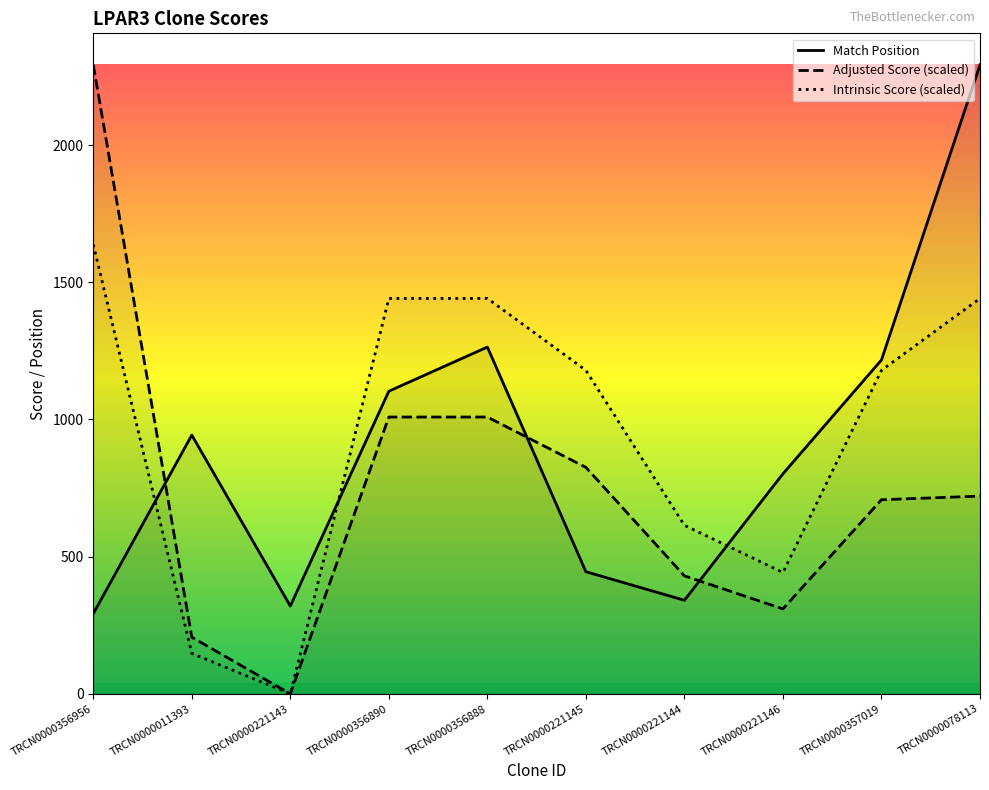

Between TRCN0000221145 and TRCN0000356956, which is larger?

TRCN0000221145